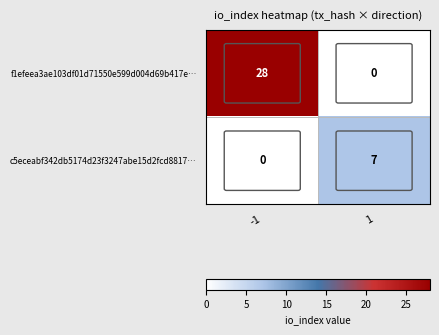

What is the sum of the c5eceabf342db5174d23f3247abe15d2fcd8817… values at 1 and -1?

7